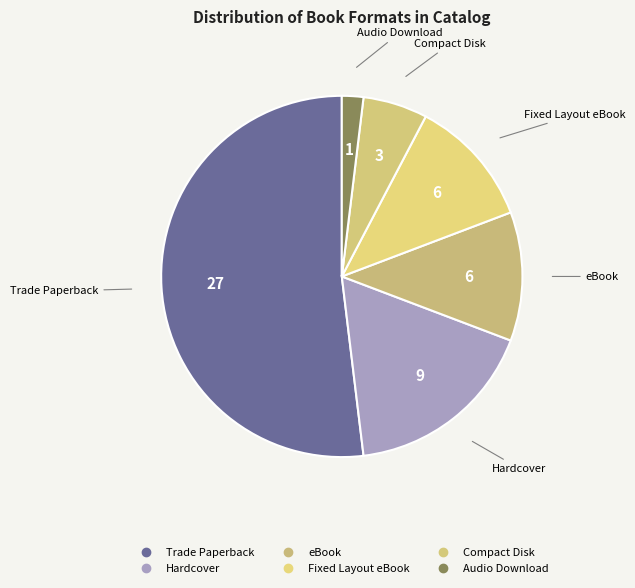

Count the number of slices in the pie.

6